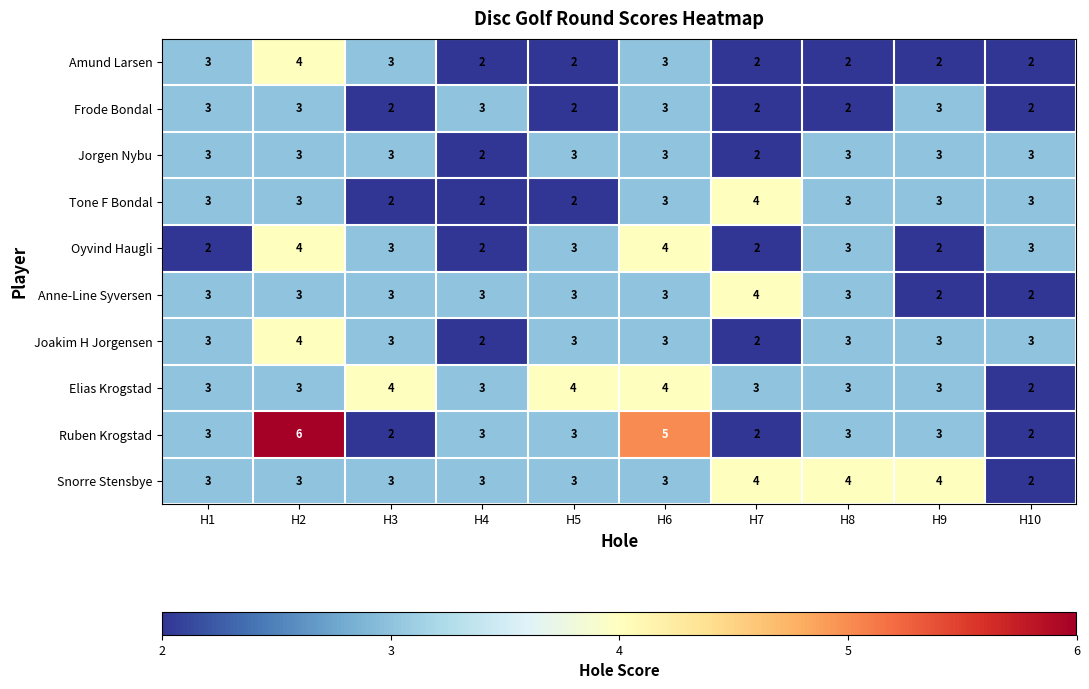

Is it true that Tone F Bondal equals 3 at H1?

True